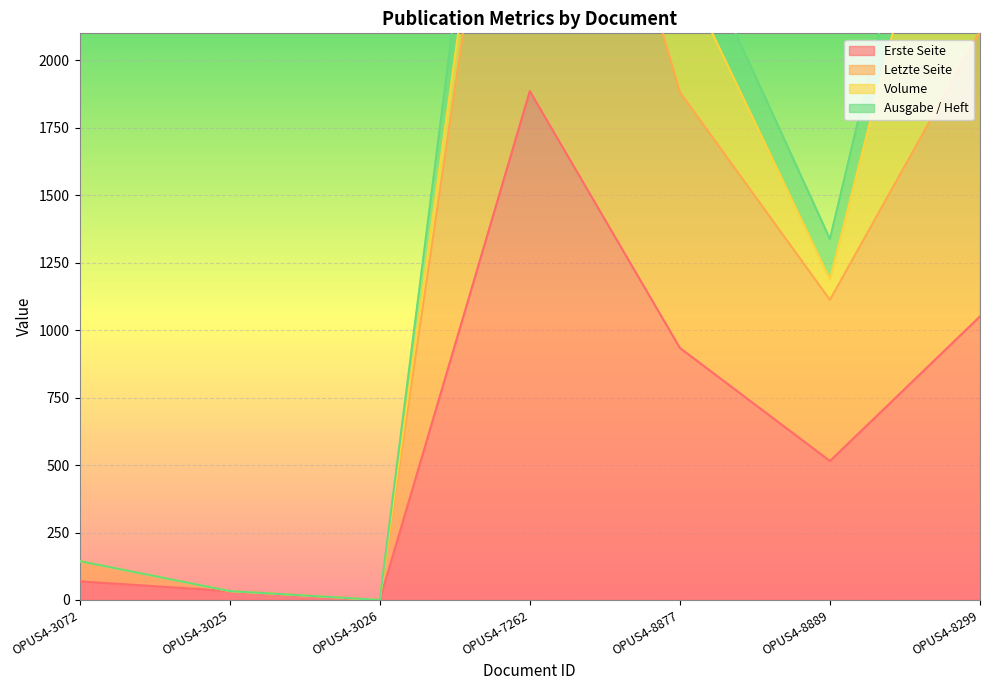

Where is the first local minimum for Letzte Seite?

OPUS4-3026